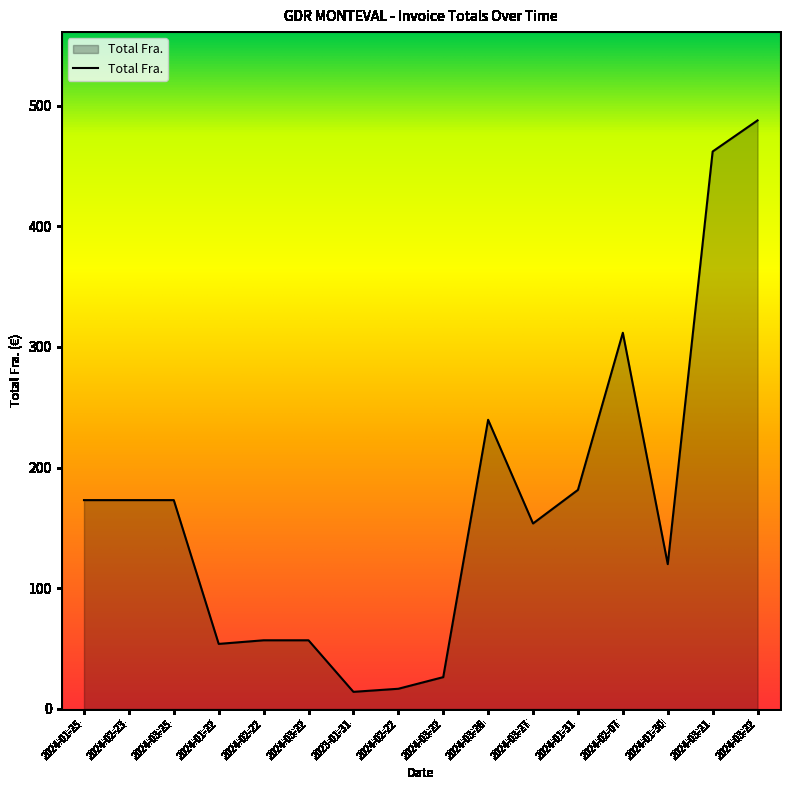

Does the chart display data point markers on the line(s)?

No